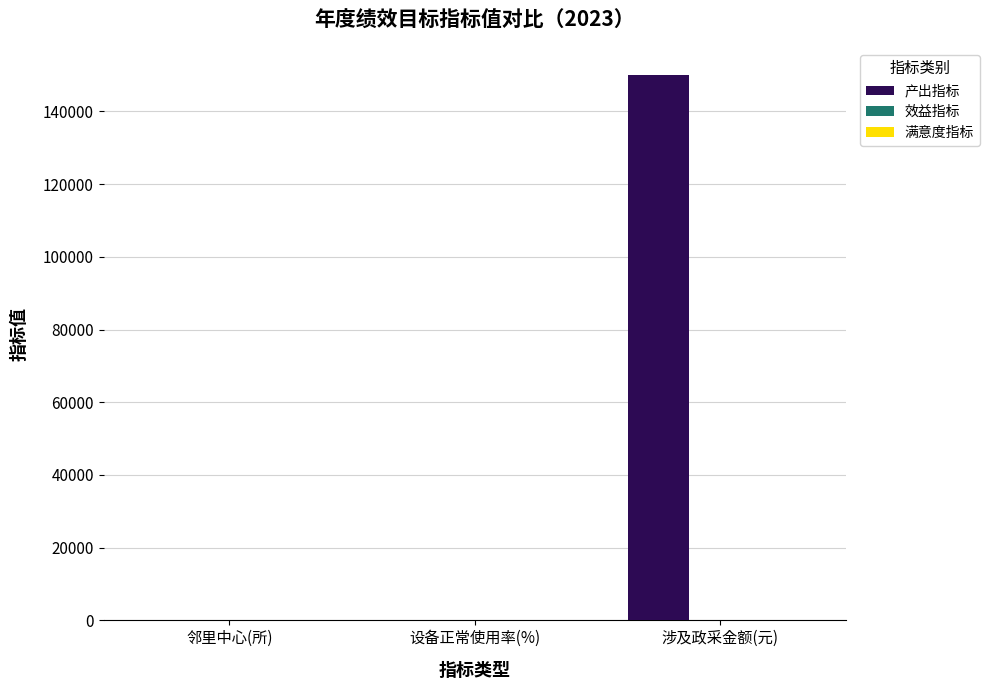

The value of 产出指标 at 涉及政采金额(元) is 218620. True or false?

False